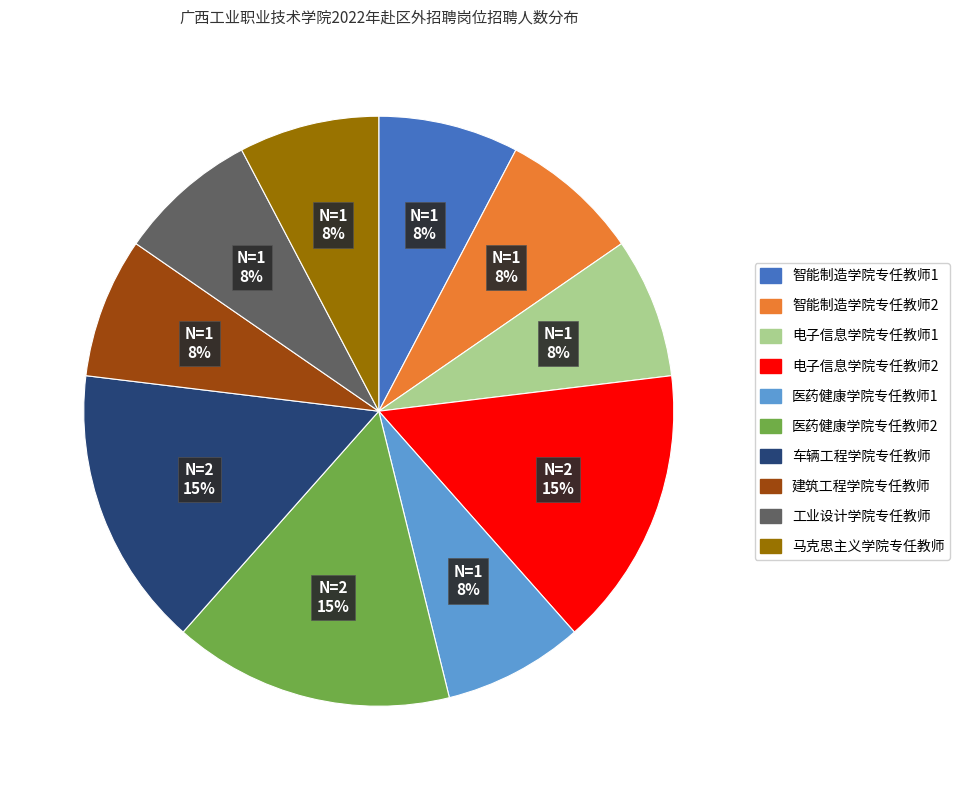

Does 电子信息学院专任教师1 account for over 50% of the chart?

No